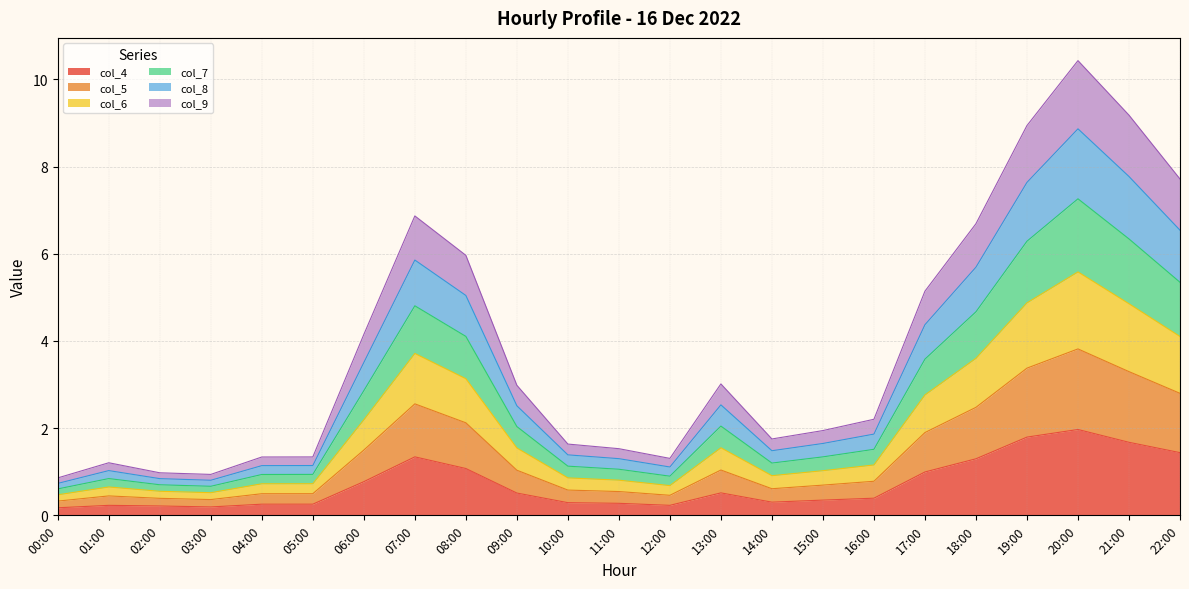

Between 13:00 and 15:00, which series saw the biggest shift?

col_6